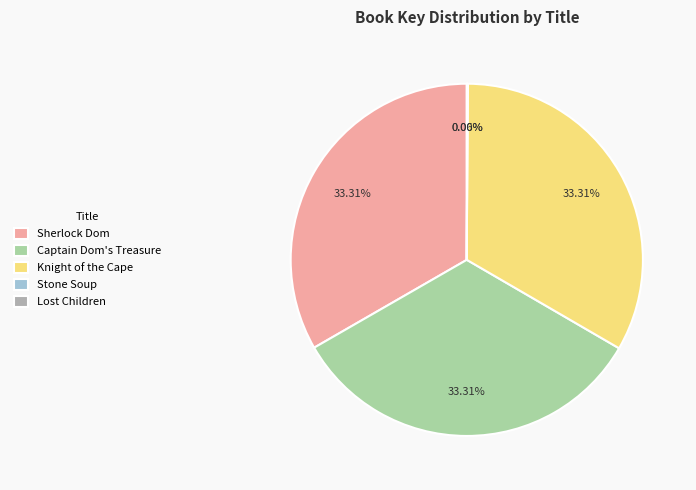

To the nearest percent, what portion does Knight of the Cape represent?

33%